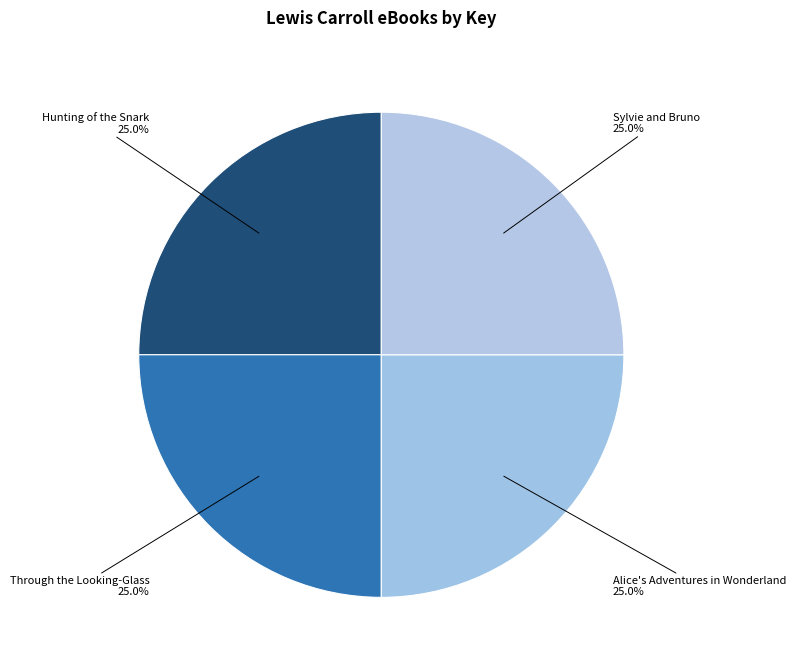

What percentage is NOT represented by Through the Looking-Glass?

75.0%